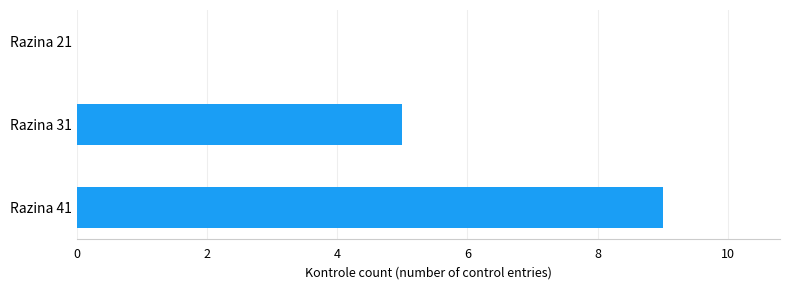

What is the average value?

5